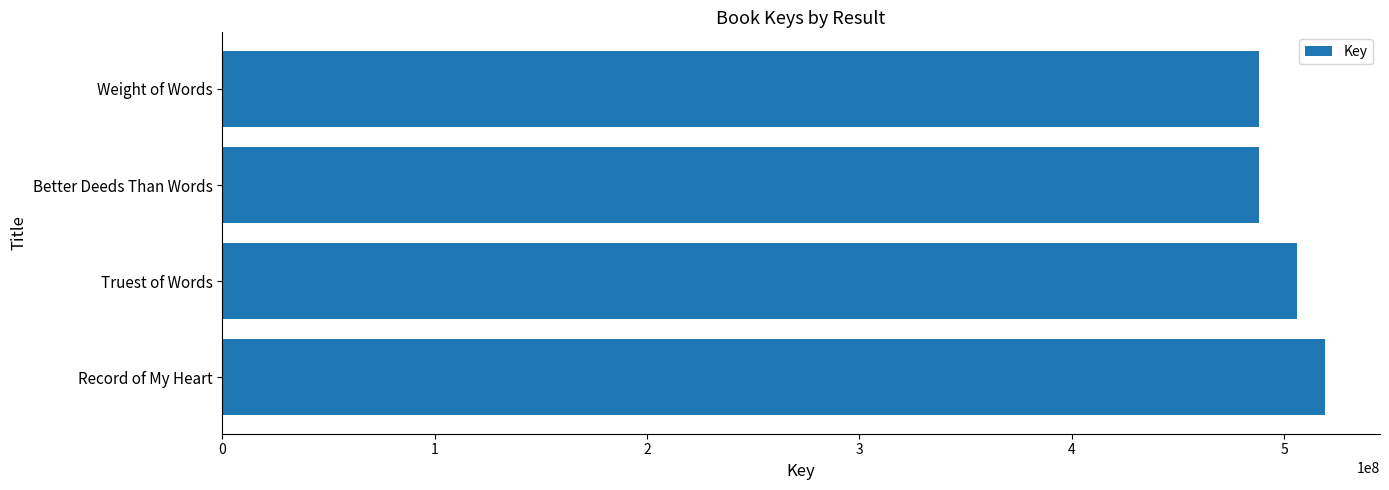

What is the difference between the maximum and minimum values?

30836379